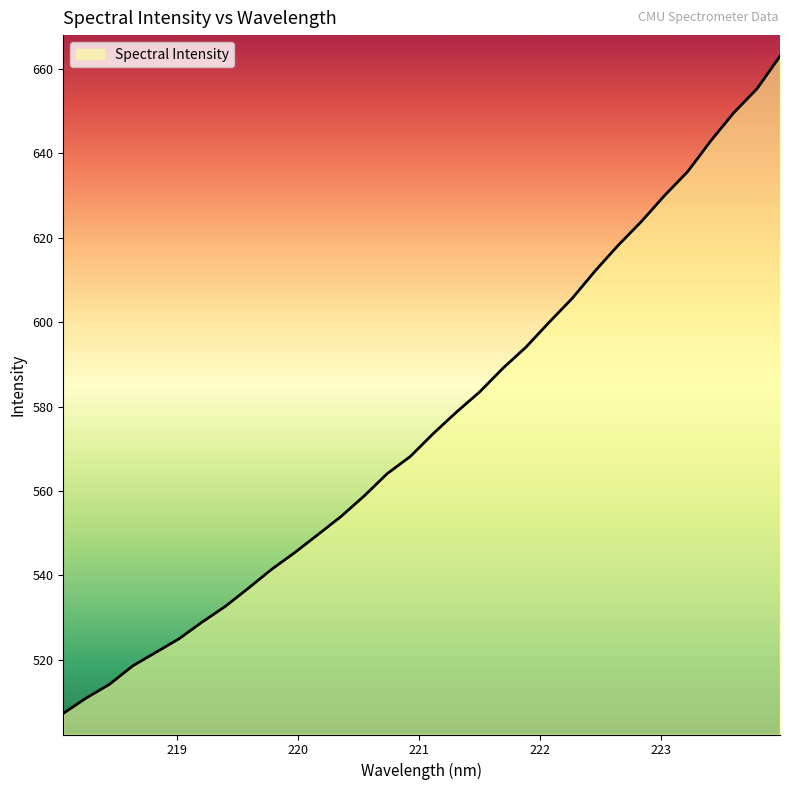

What is the minimum value shown in the chart?

507.3